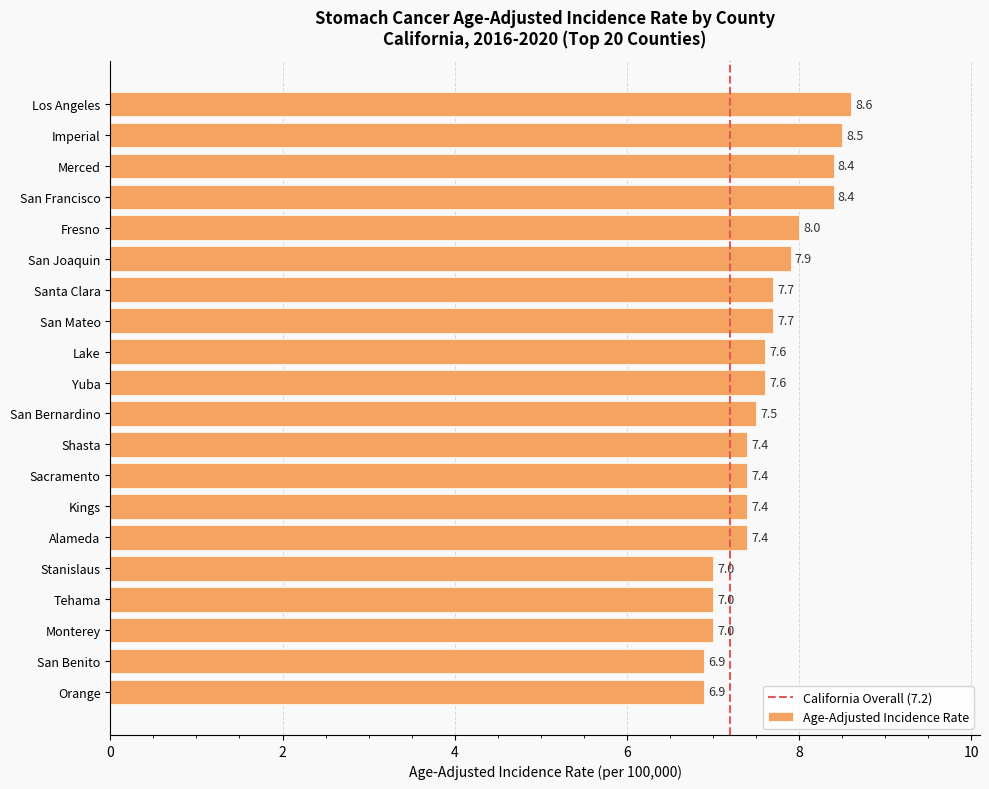

What is the difference between the values at Los Angeles and San Francisco?

0.2